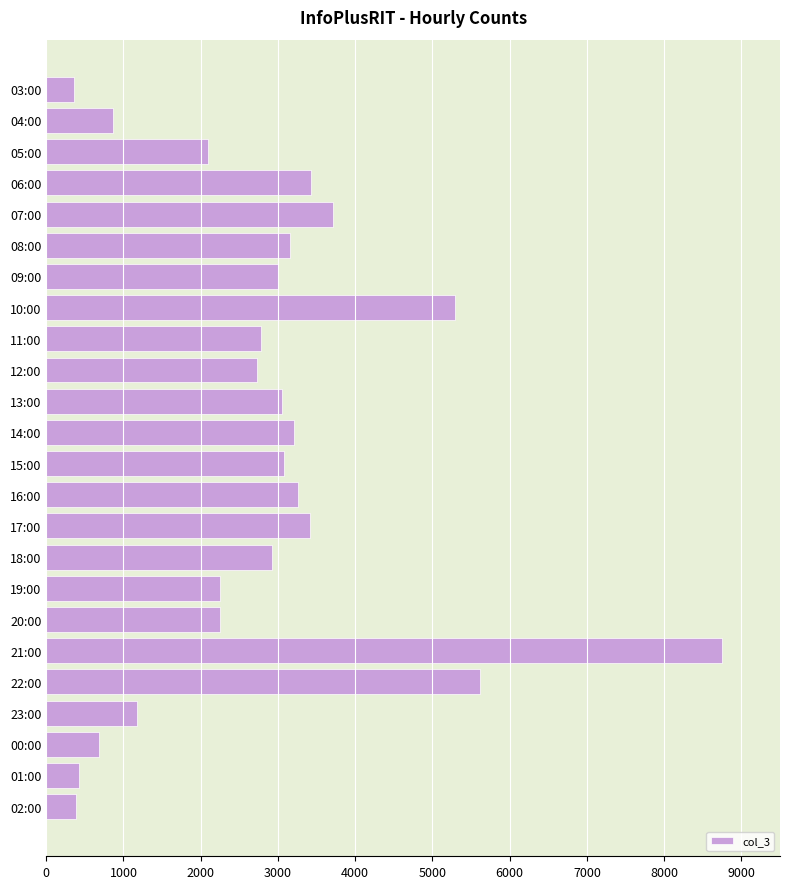

What is the maximum value shown in the chart?

8744